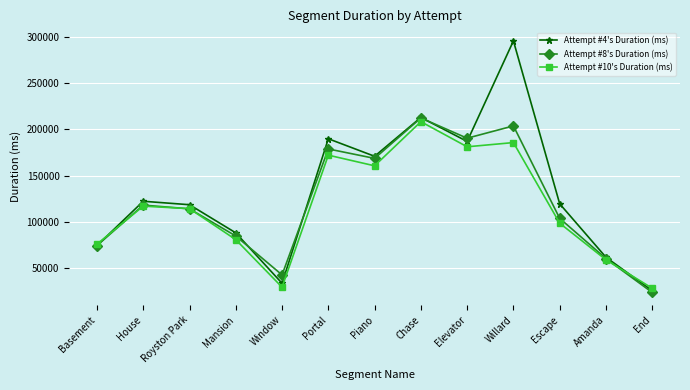

What position from the right is Mansion?

10